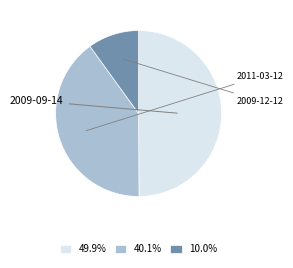

Does 40.1% represent more than half of the total?

No